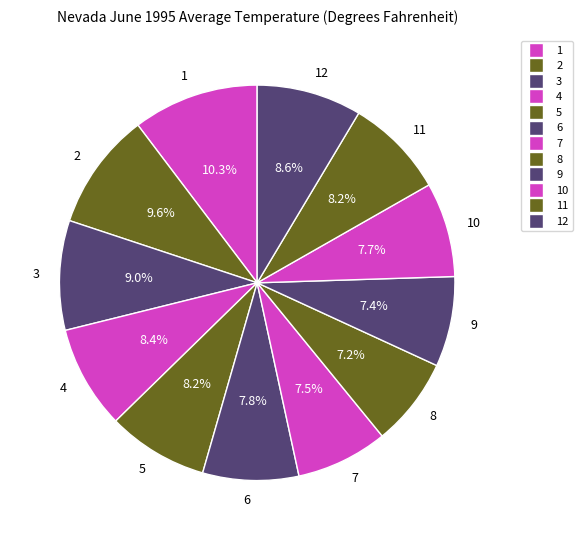

How much of the chart is everything except 3?

91.0%